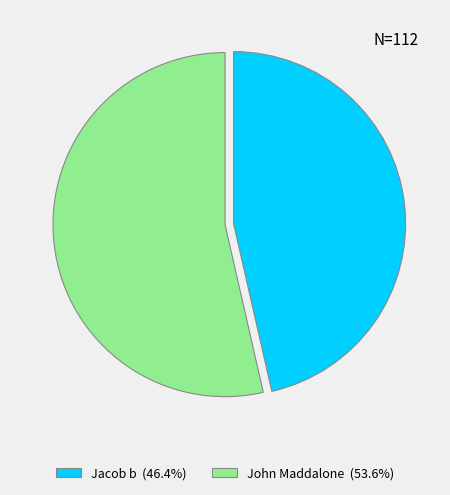

Approximately how many times larger is the value at Jacob b (46.4%) compared to John Maddalone (53.6%)?

0.9